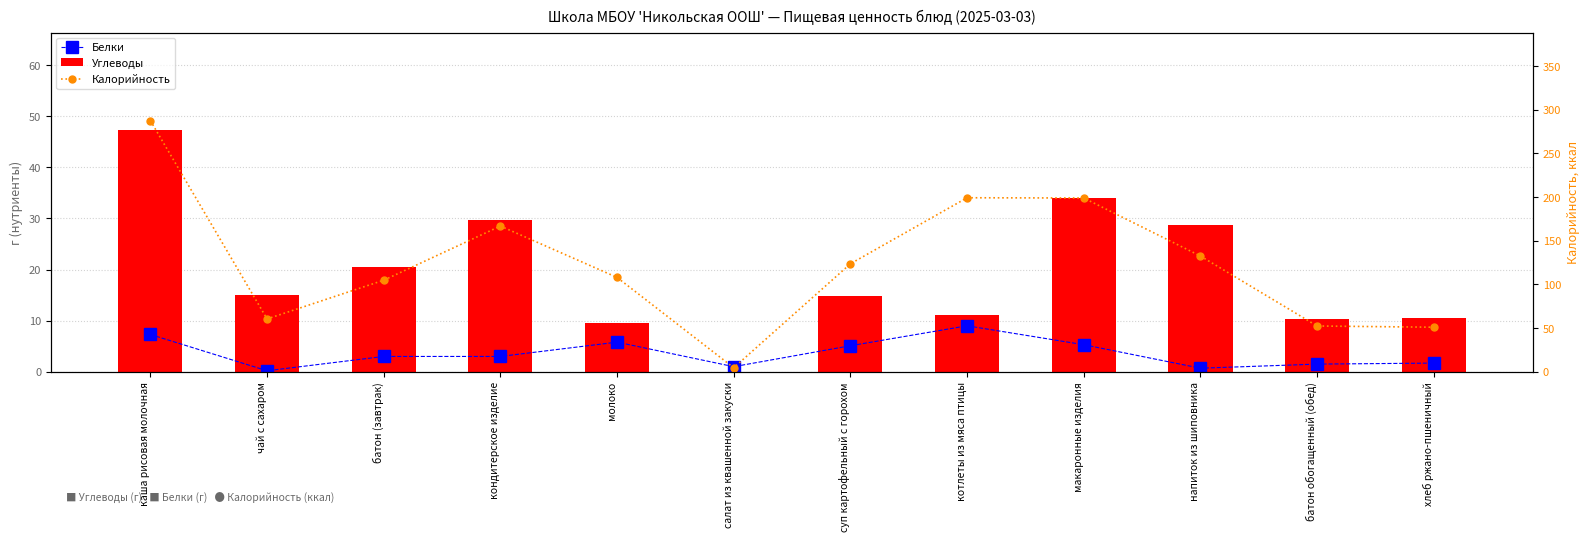

What is the total value across all series at чай с сахаром?

75.7